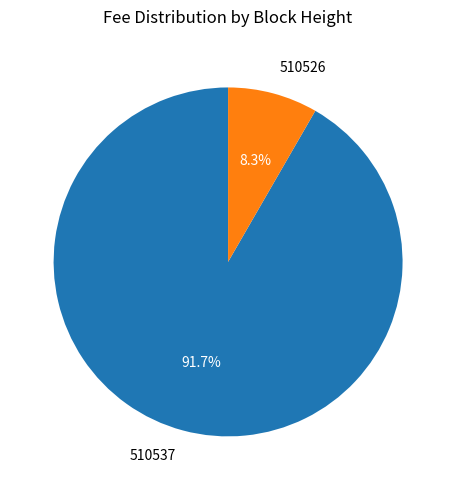

The 510537 slice represents 78% of the pie. True or false?

False